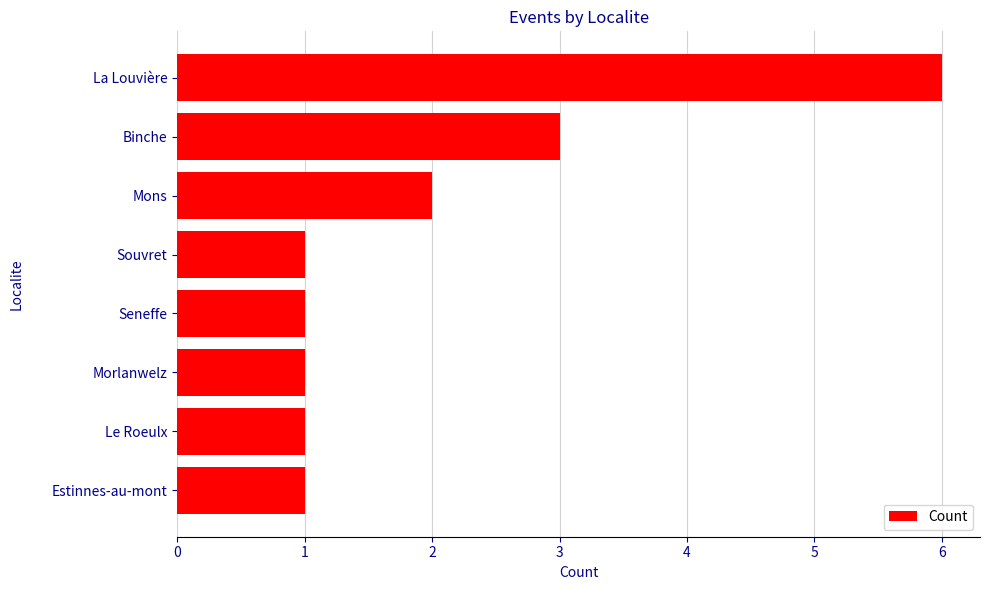

The value at Binche is 1. True or false?

False